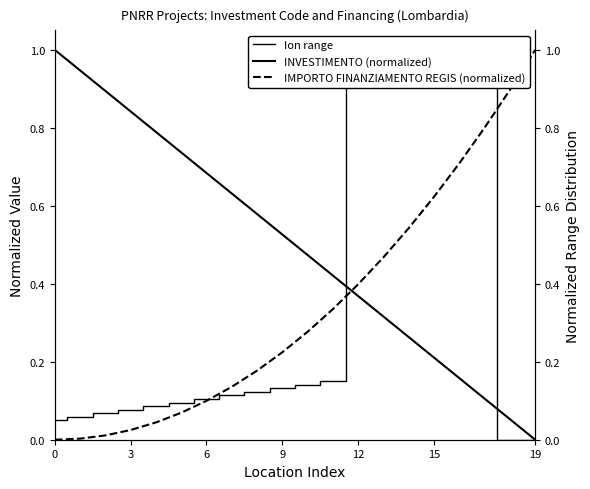

Does the chart have visible grid lines?

No